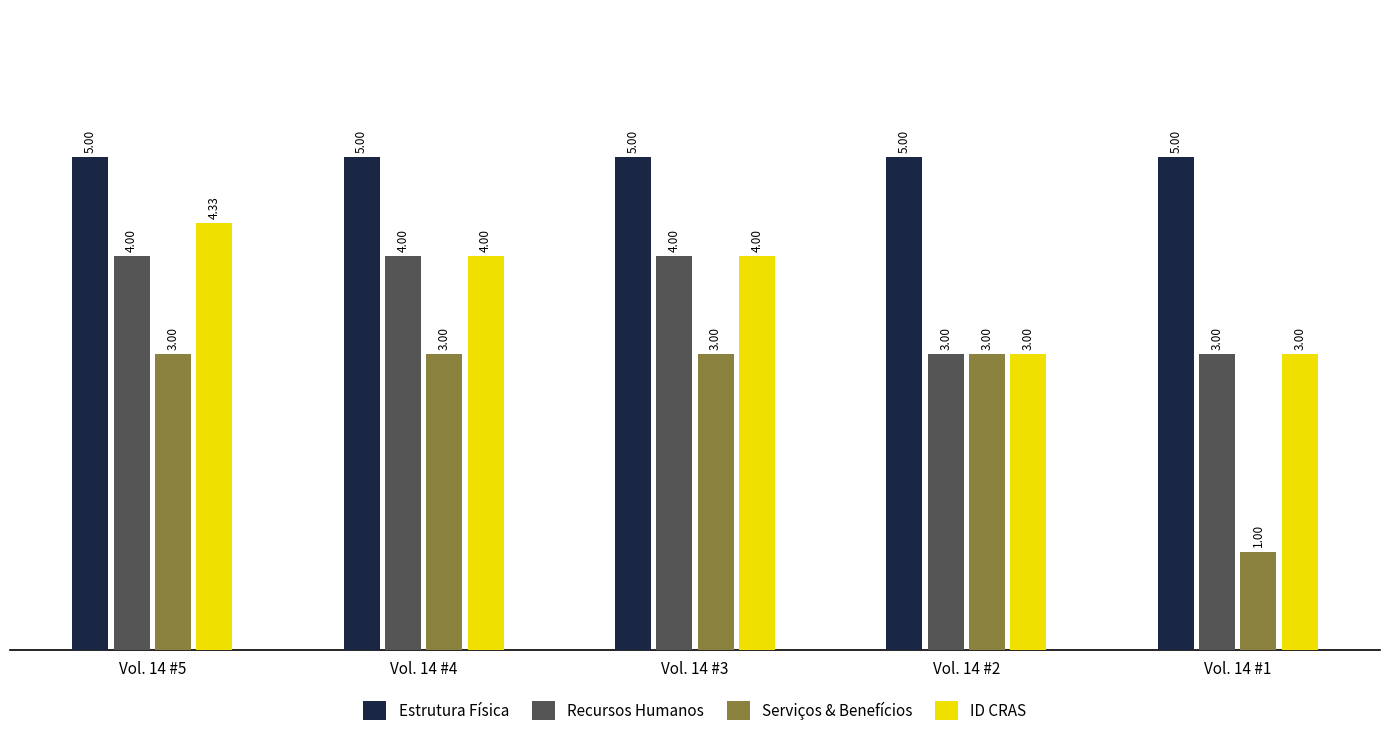

What is the spread (max minus min) of values at Vol. 14 #3?

2.0